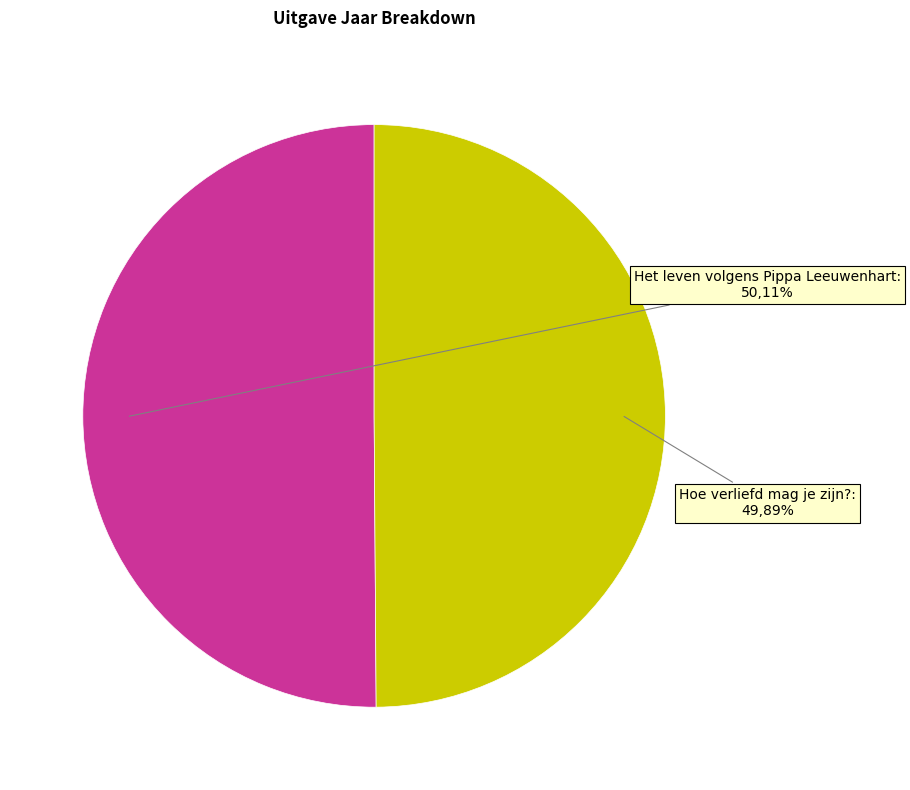

The Het leven volgens Pippa Leeuwenhart slice represents 50% of the pie. True or false?

True